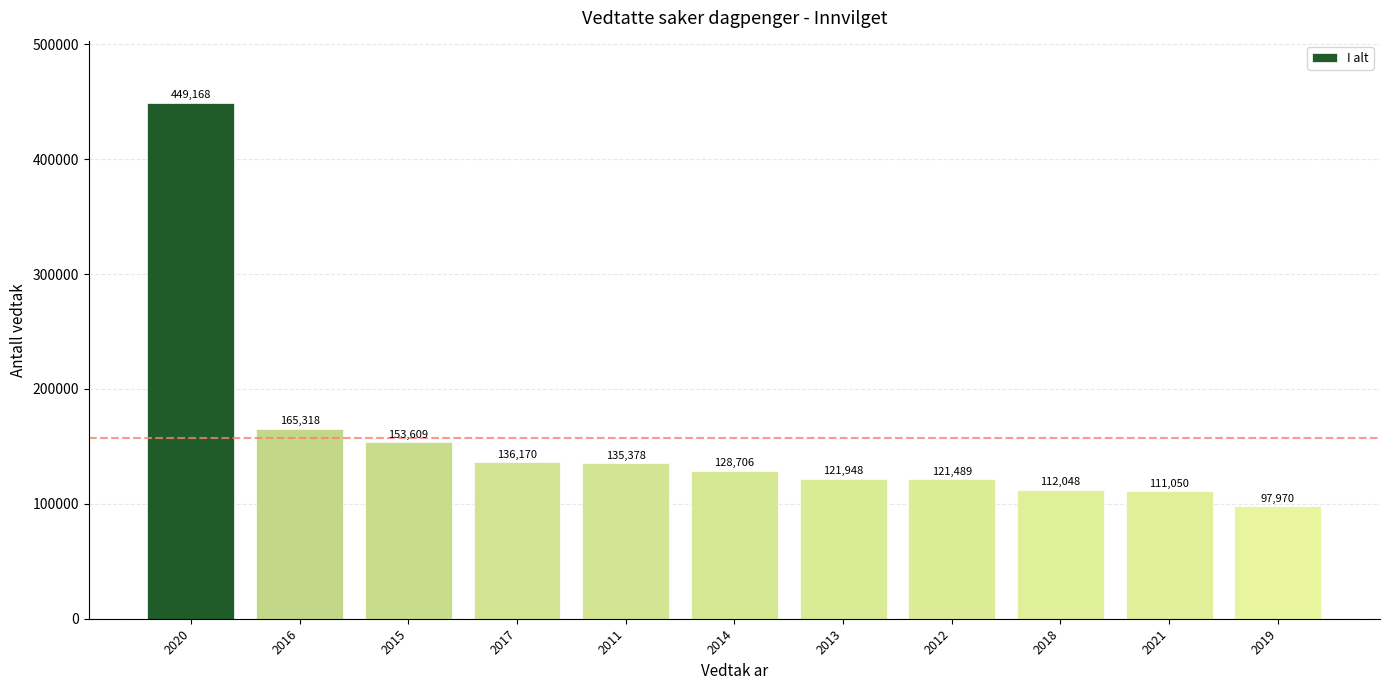

What is the minimum value shown in the chart?

97970